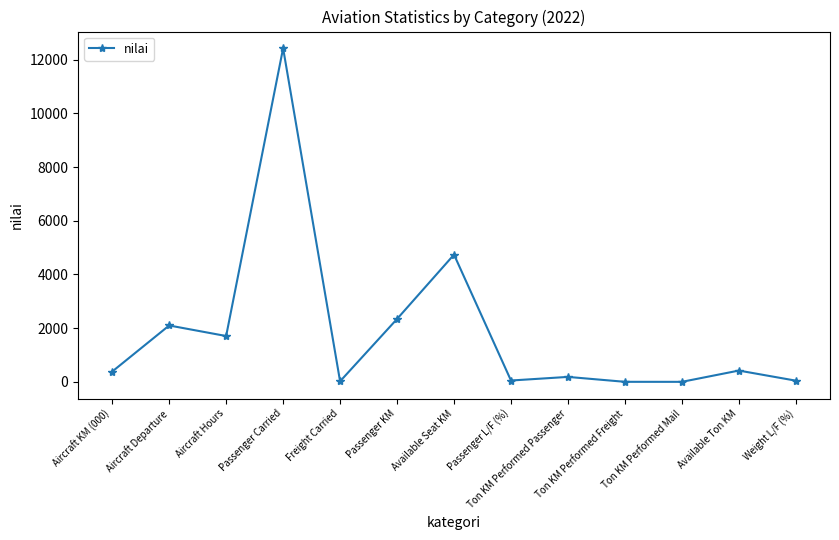

What is the sum of all values?

24419.5